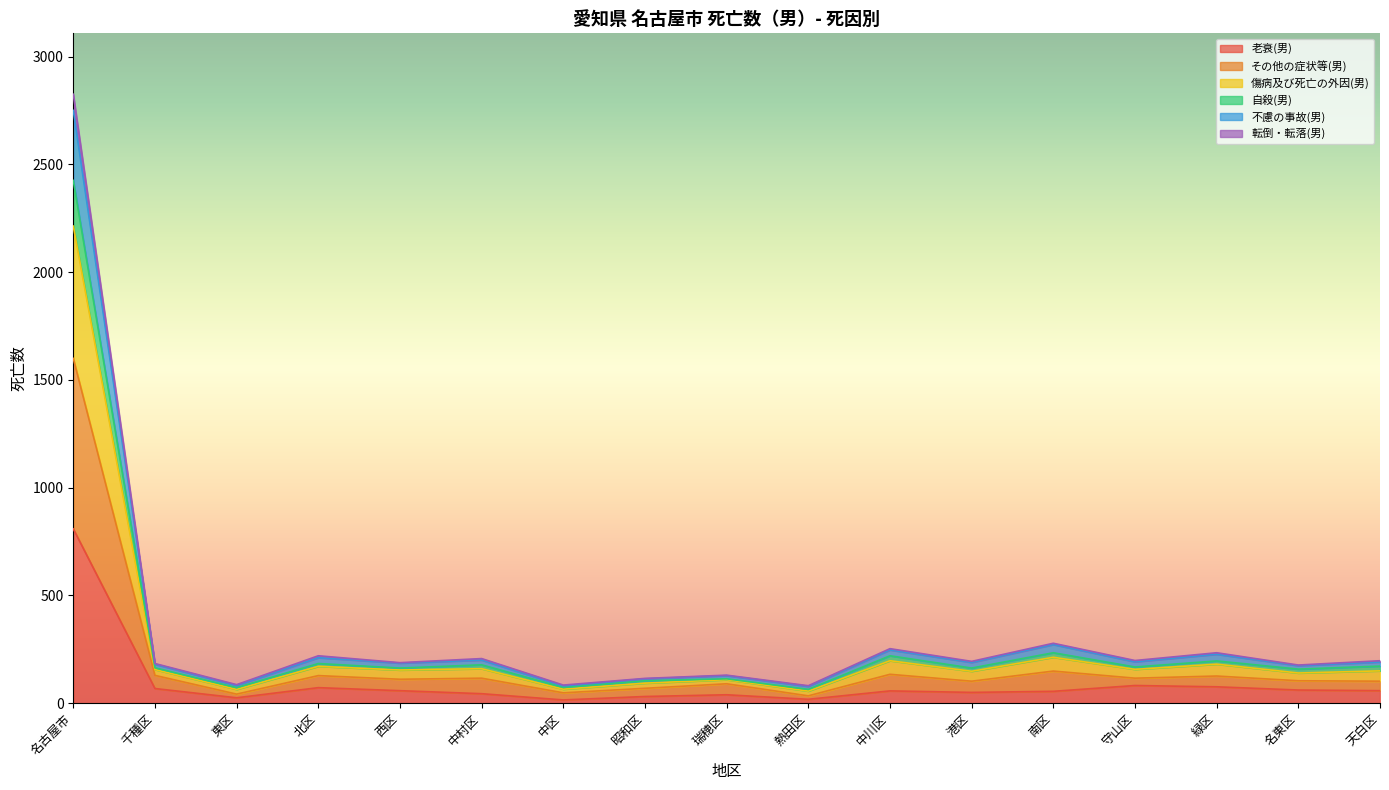

What is the label of the 9th point from the right?

瑞穂区